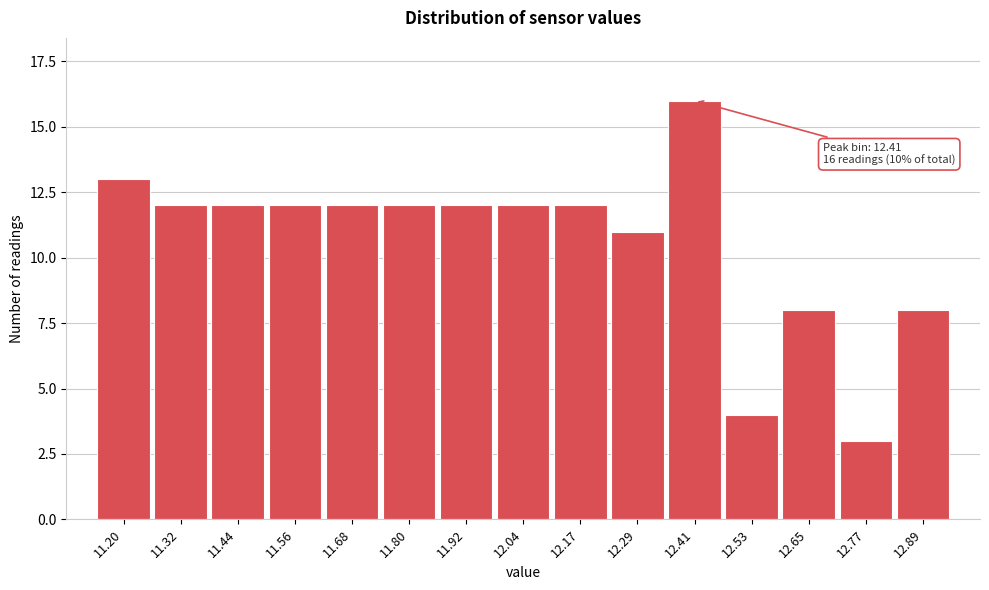

Reading left to right, extract all data points from this chart.

13	12	12	12	12	12	12	12	12	11	16	4	8	3	8